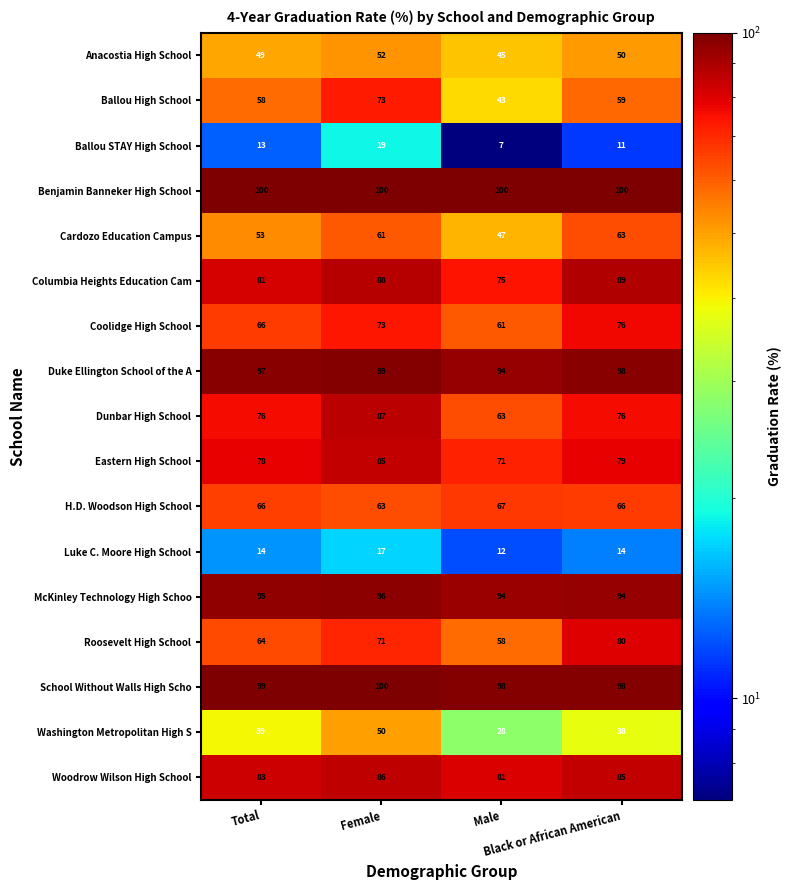

Which series has the largest range (max minus min)?

Ballou High School